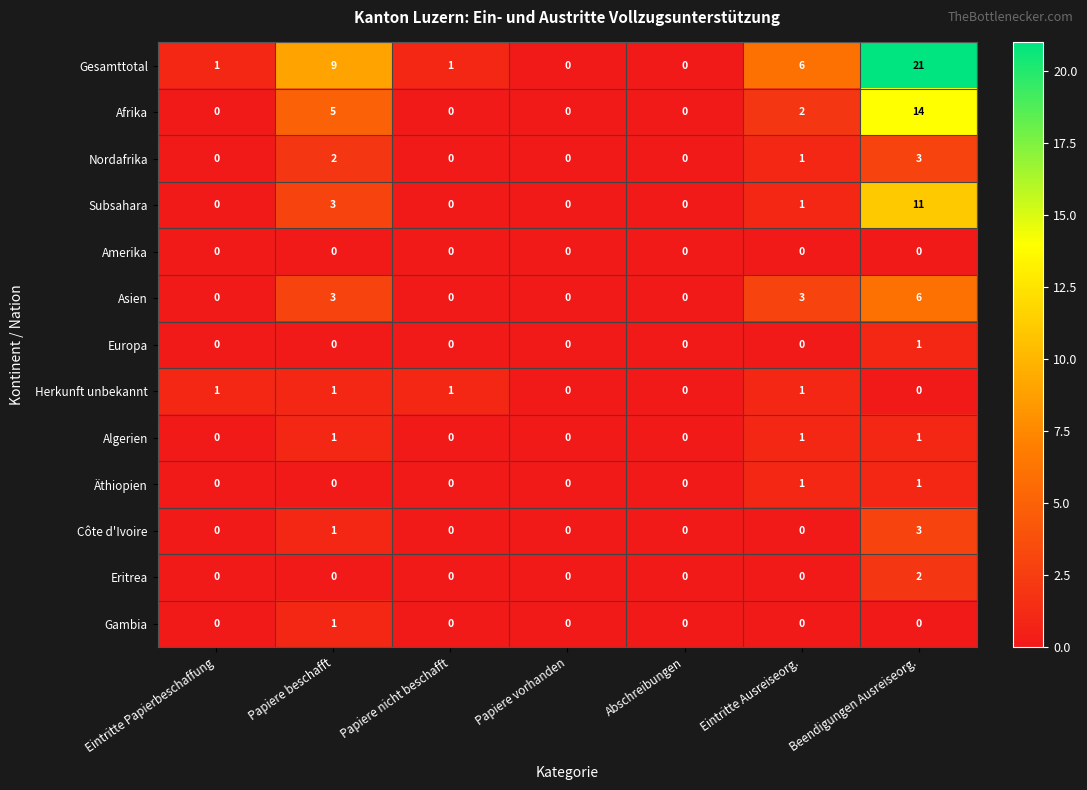

True or false: Gesamttotal has a value of 21 at Beendigungen Ausreiseorg..

True